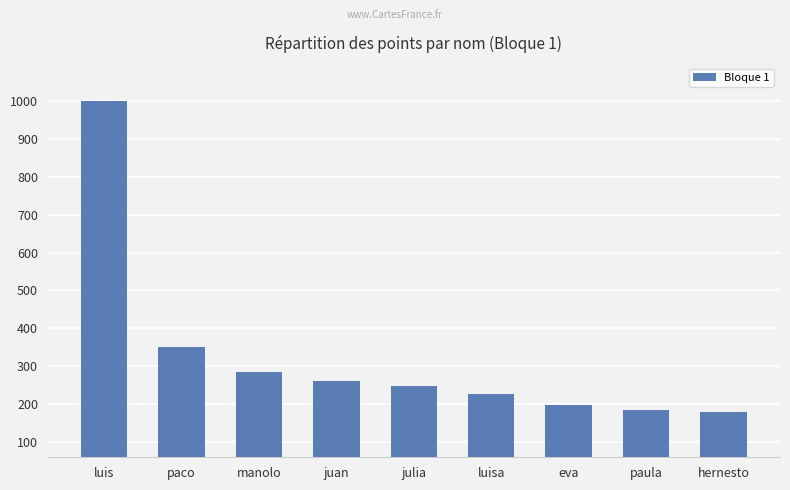

Is it true that the value at luis is 575?

False